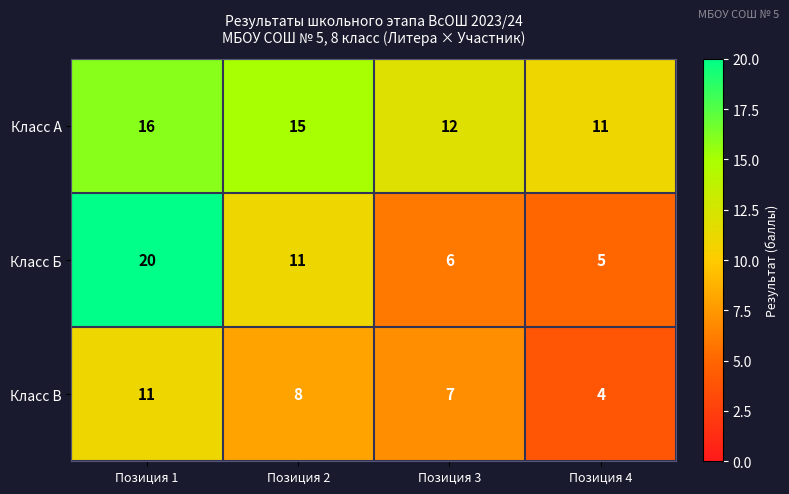

What is the total value across all series at Позиция 4?

20